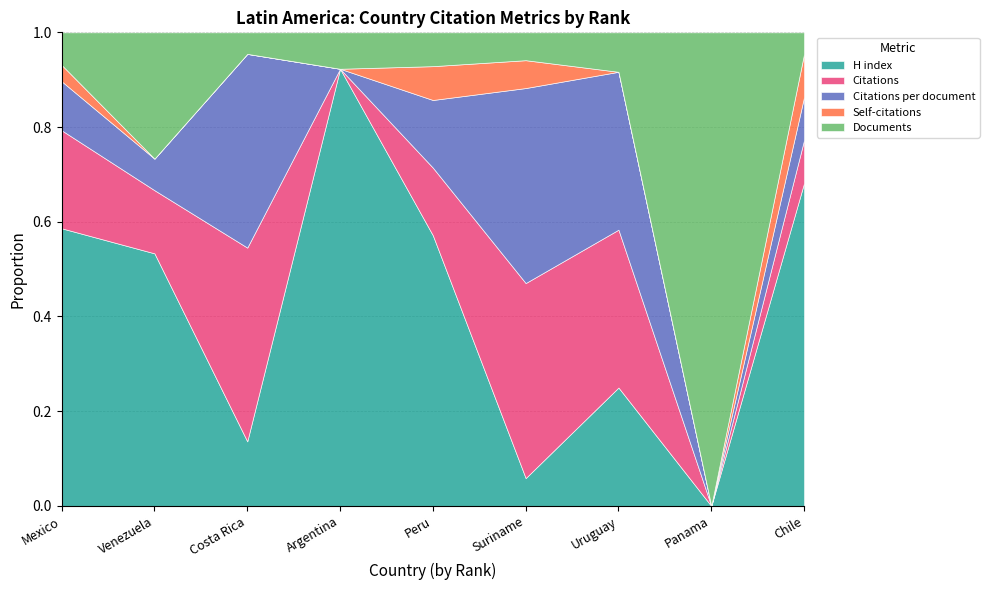

Reading right to left, transcribe all the data shown in this chart.

H index: Chile=15.0	Panama=0.0	Uruguay=3.0	Suriname=1.0	Peru=8.0	Argentina=12.0	Costa Rica=3.0	Venezuela=4.0	Mexico=17.0
Citations: Chile=2.0	Panama=0.0	Uruguay=4.0	Suriname=7.0	Peru=2.0	Argentina=0.0	Costa Rica=9.0	Venezuela=1.0	Mexico=6.0
Citations per document: Chile=2.0	Panama=0.0	Uruguay=4.0	Suriname=7.0	Peru=2.0	Argentina=0.0	Costa Rica=9.0	Venezuela=0.5	Mexico=3.0
Self-citations: Chile=2.0	Panama=0.0	Uruguay=0.0	Suriname=1.0	Peru=1.0	Argentina=0.0	Costa Rica=0.0	Venezuela=0.0	Mexico=1.0
Documents: Chile=1.0	Panama=1.0	Uruguay=1.0	Suriname=1.0	Peru=1.0	Argentina=1.0	Costa Rica=1.0	Venezuela=2.0	Mexico=2.0